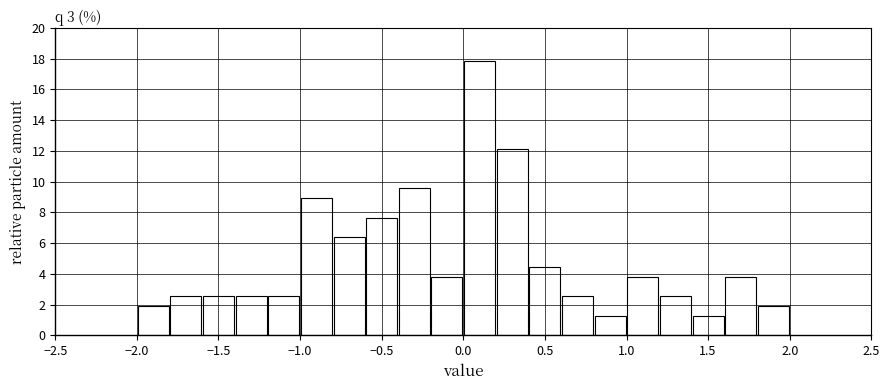

What is the height of the bar covering -0.6 to -0.4 on the x-axis? The values are not printed on the chart, so give them approximately, as read against the axis.

7.6